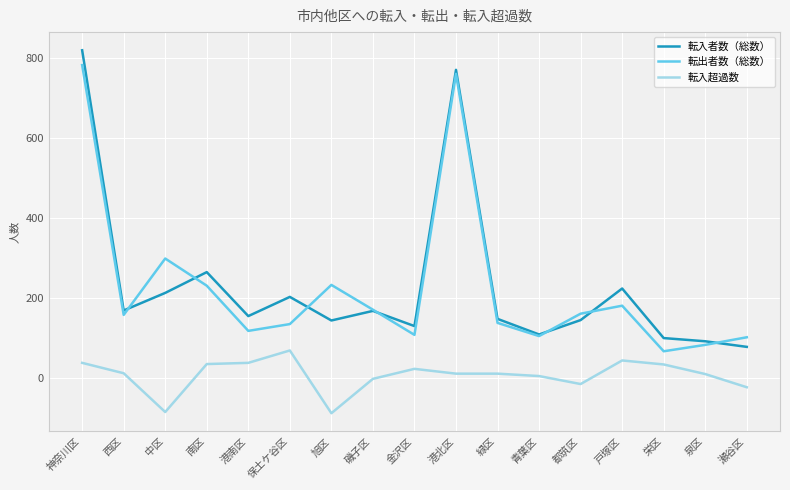

What is the spread (max minus min) of values at 栄区?

66